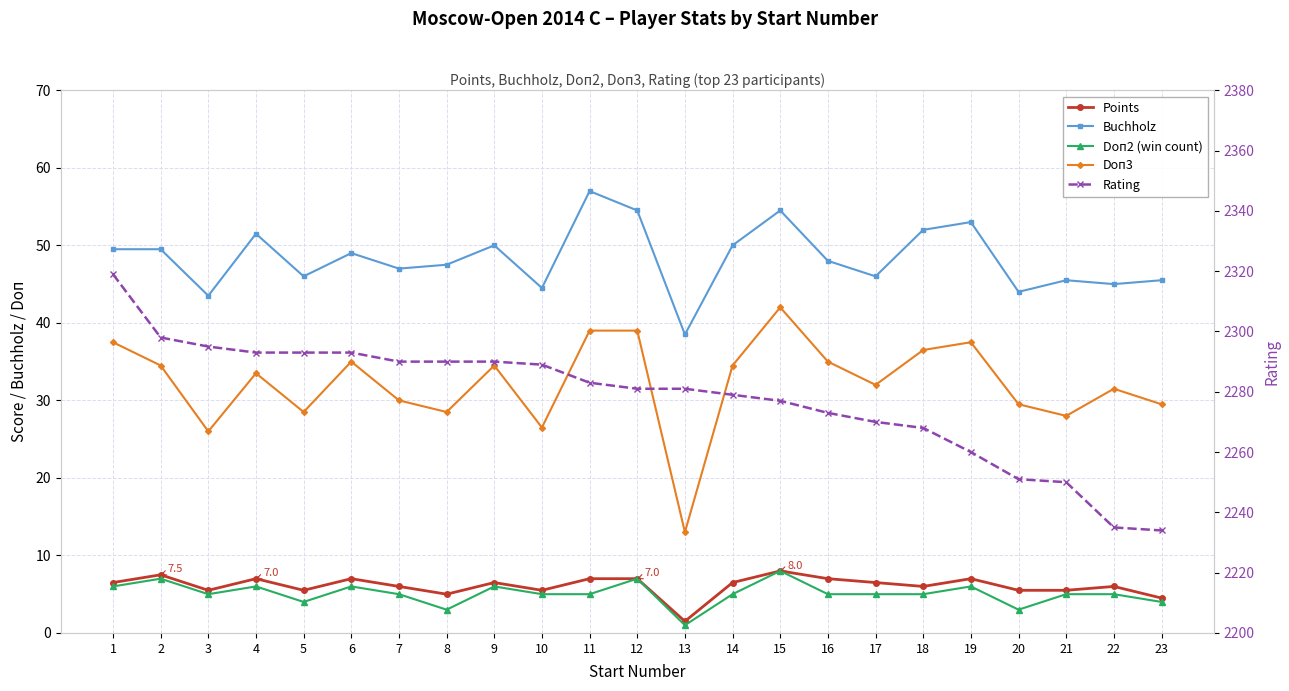

What is the maximum value shown in the chart?

2319.0